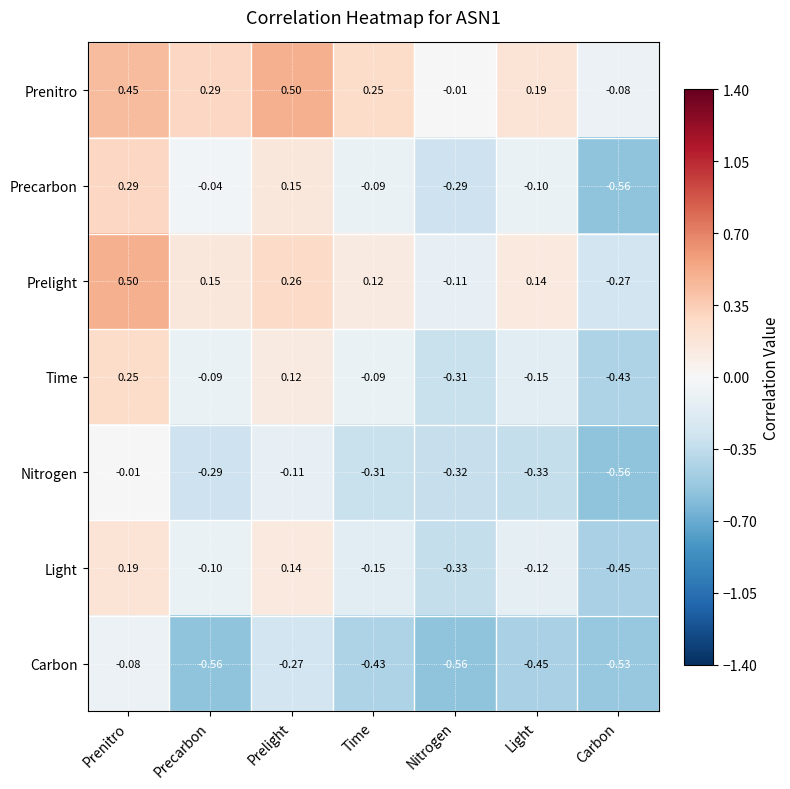

What is the difference between the highest and lowest values at Prelight?

0.8